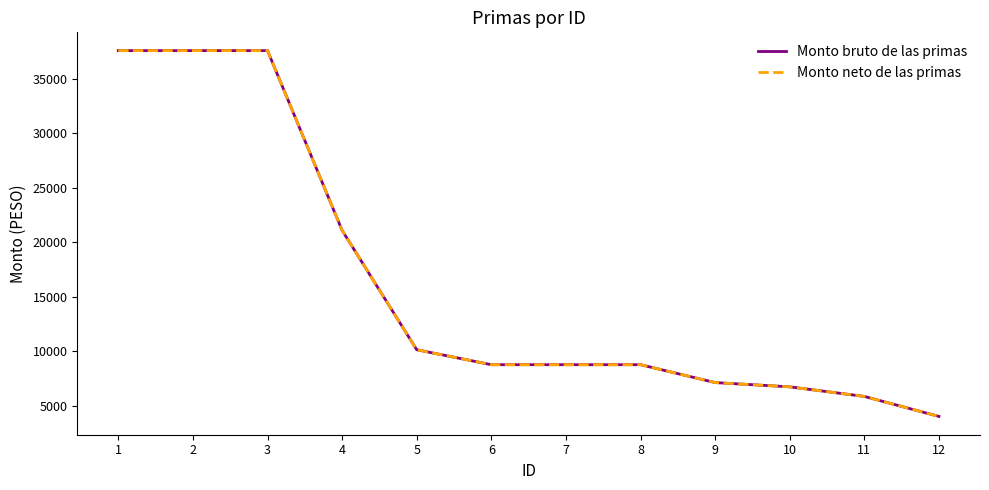

Does the chart display data point markers on the line(s)?

No